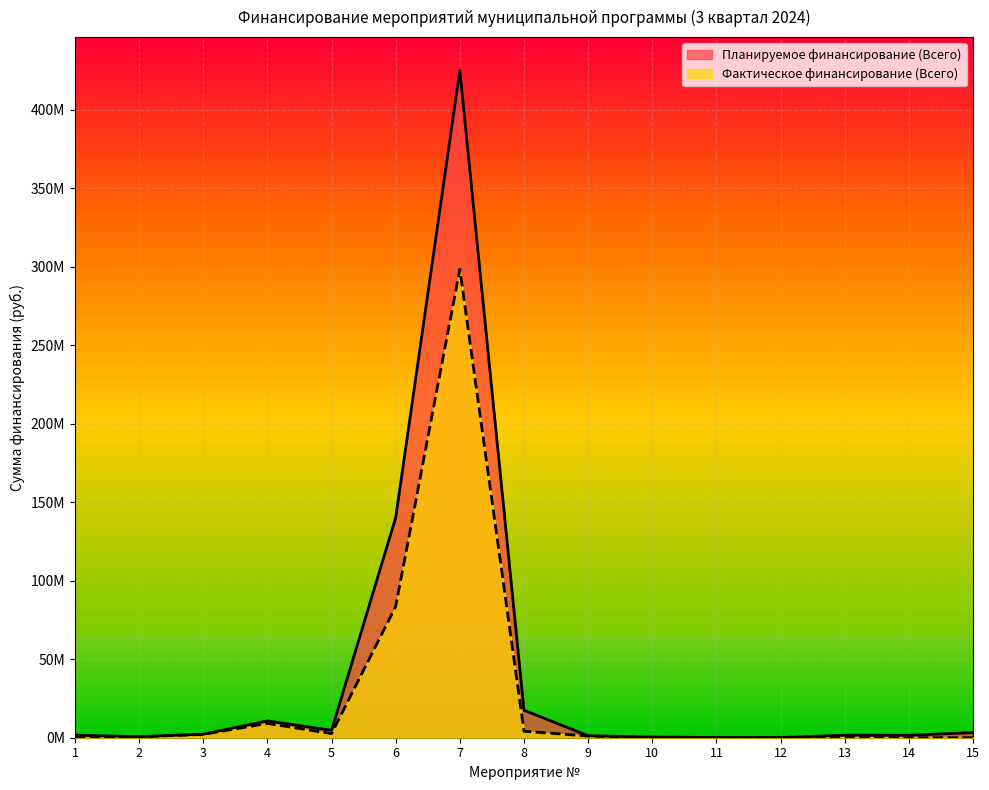

What is the difference between the highest and lowest values at 11?

95746.3